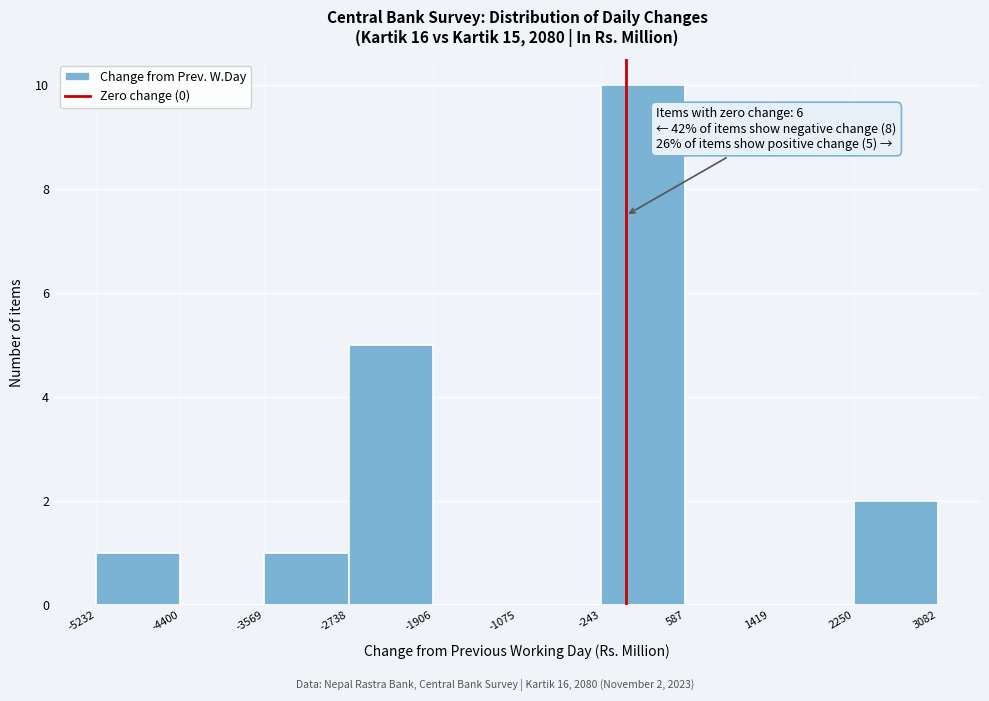

Which range on the x-axis has the tallest bar?

-243 to 587